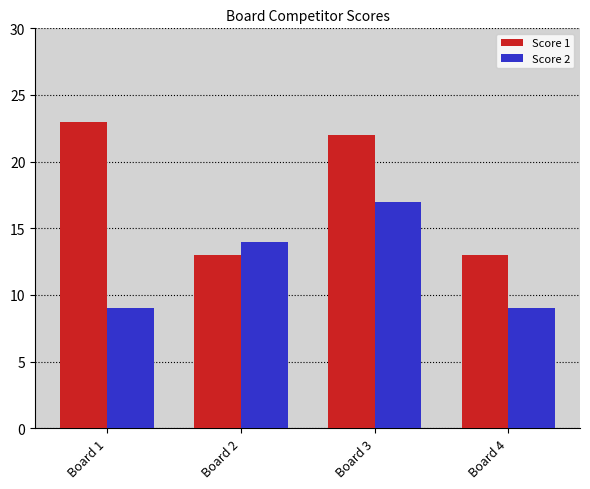

What is the difference between the second highest and minimum values in the Score 2 series?

5